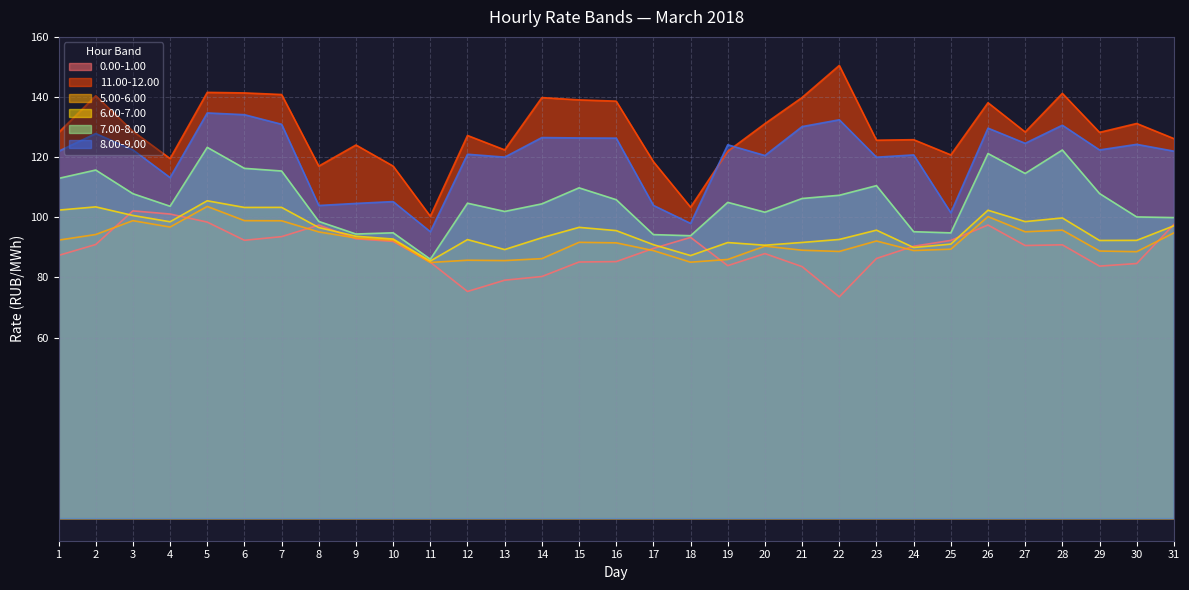

What is the value of the 6.00-7.00 point at the 20th from the left?

90.7